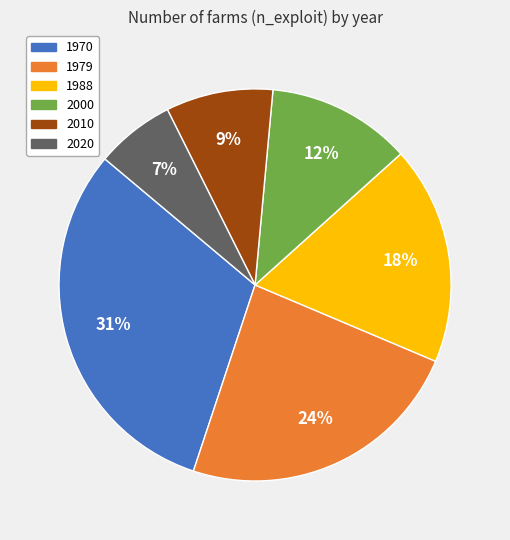

Combined, do 1970 and 2000 account for over 50%?

No